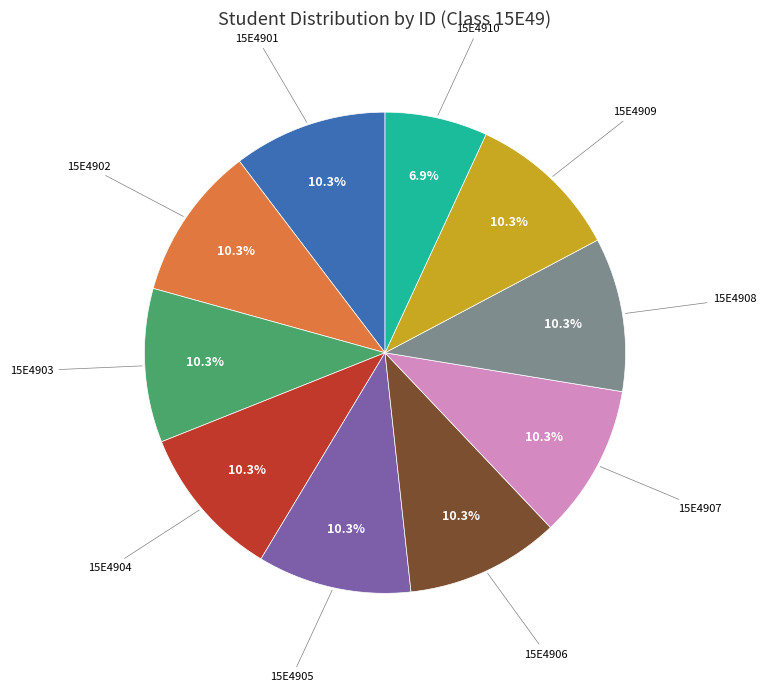

Is there a majority slice in this chart?

No